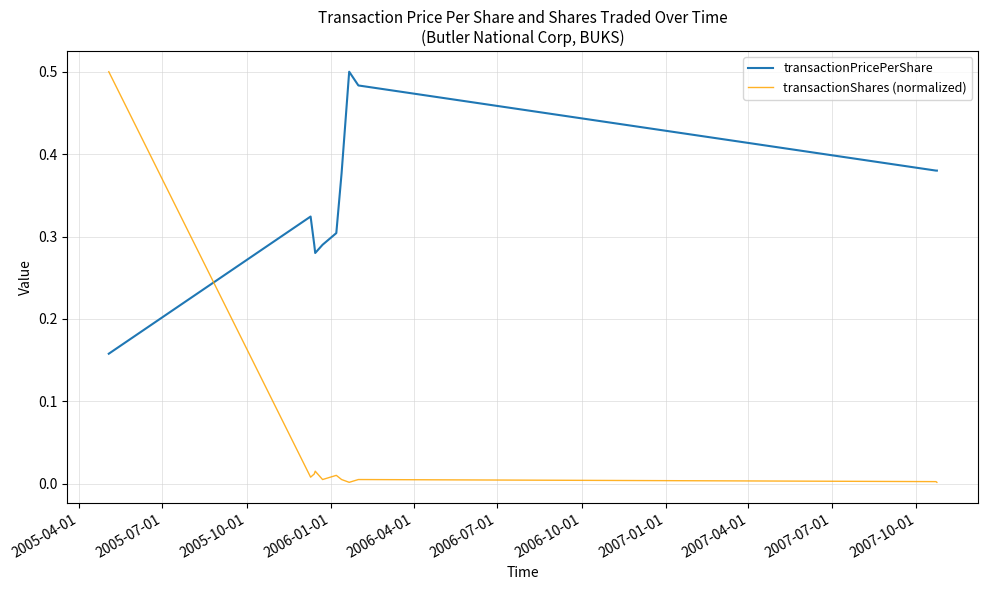

Rank the series by their average value, from lowest to highest.

transactionShares (normalized), transactionPricePerShare